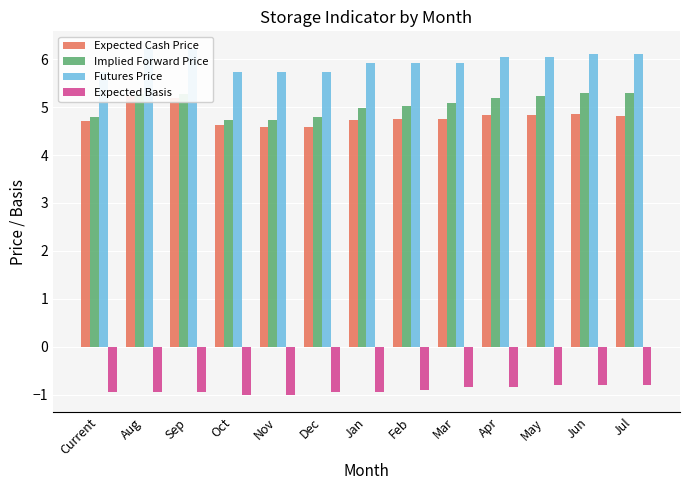

Does the chart contain stacked bars?

No